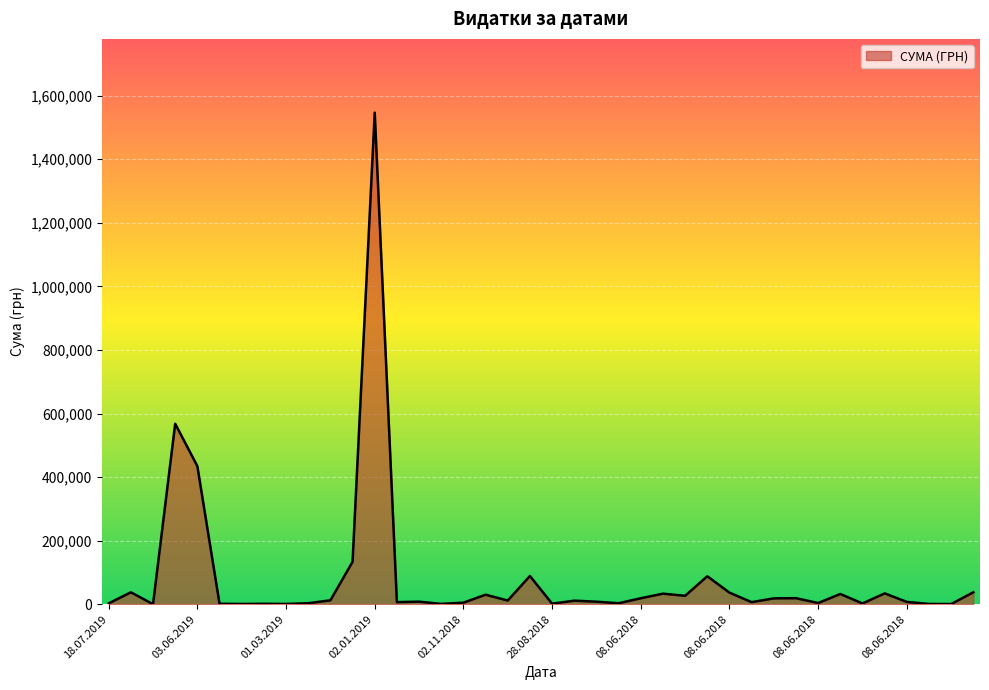

What is the greatest value displayed?

1546589.5